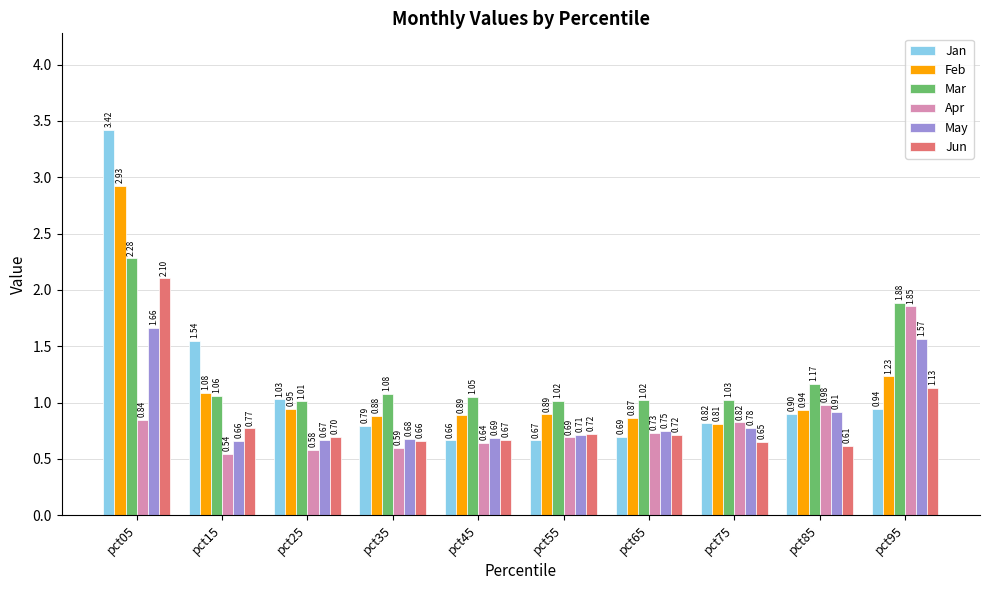

Between pct05 and pct65, which series saw the biggest shift?

Jan